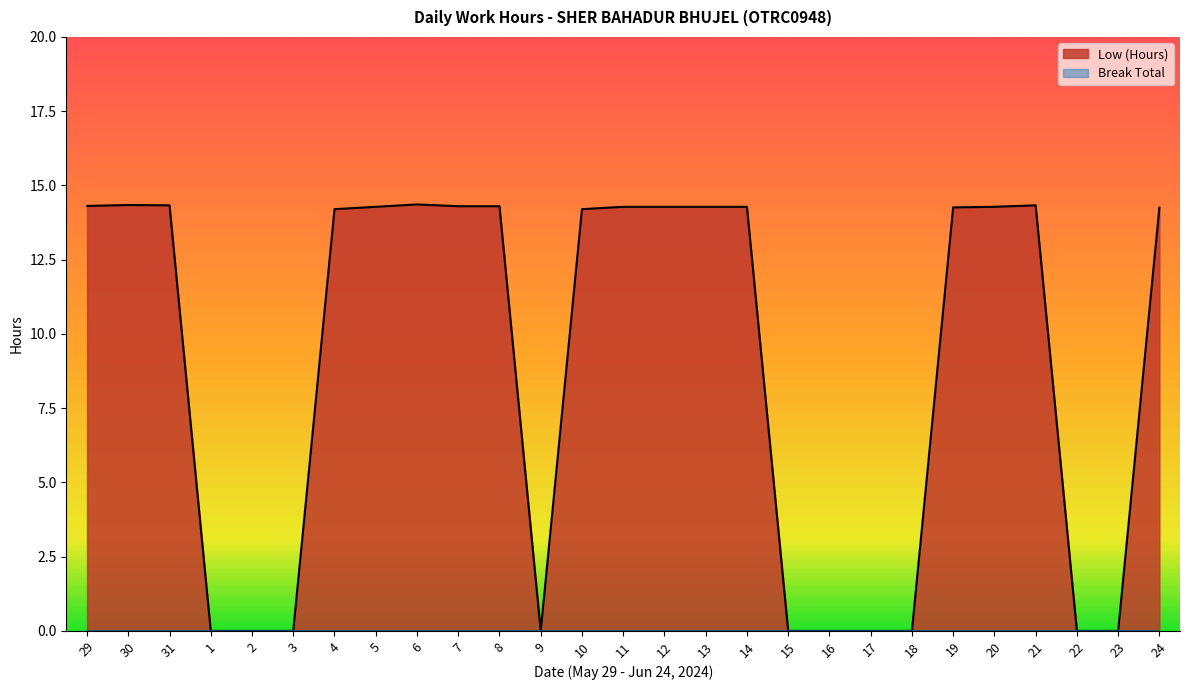

What is the sum of the values at 2 and 29?

14.3